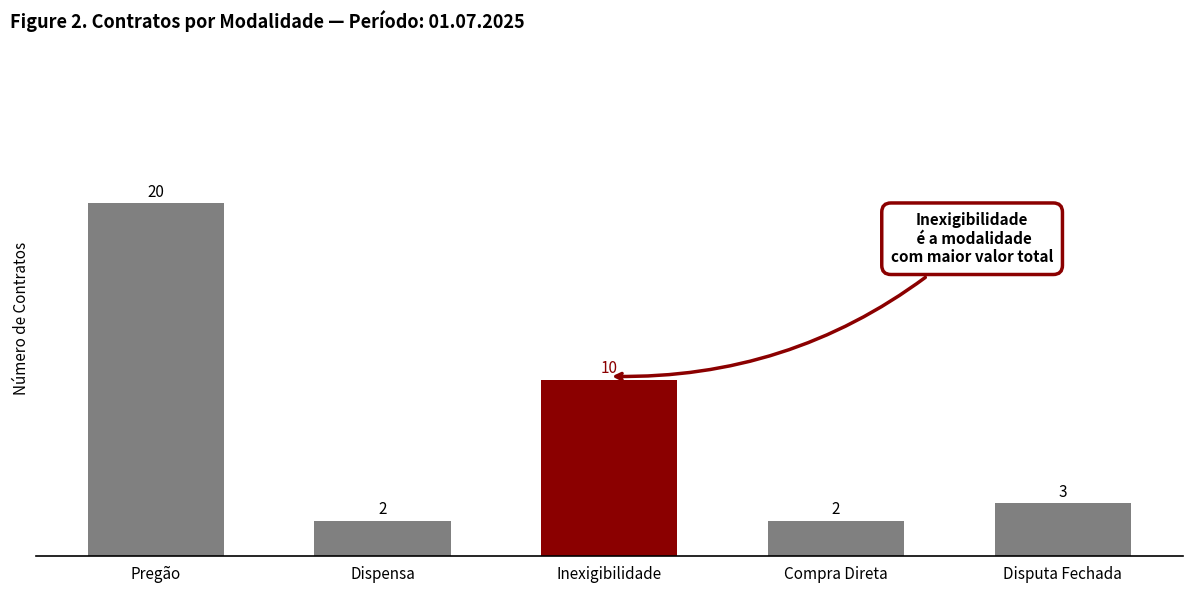

Where is the data nearest to the value 11?

Inexigibilidade